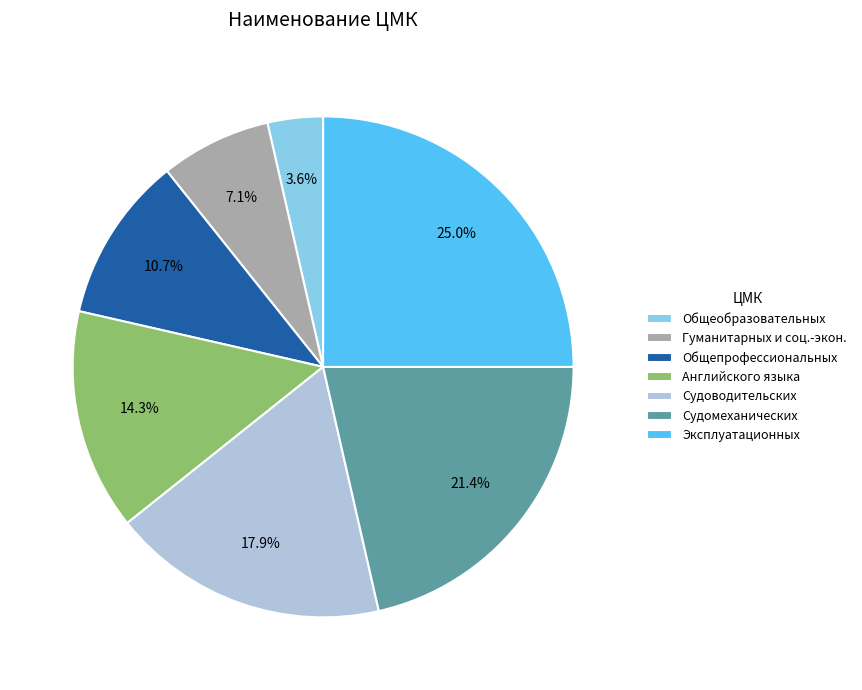

What is the largest slice in the pie chart?

Эксплуатационных